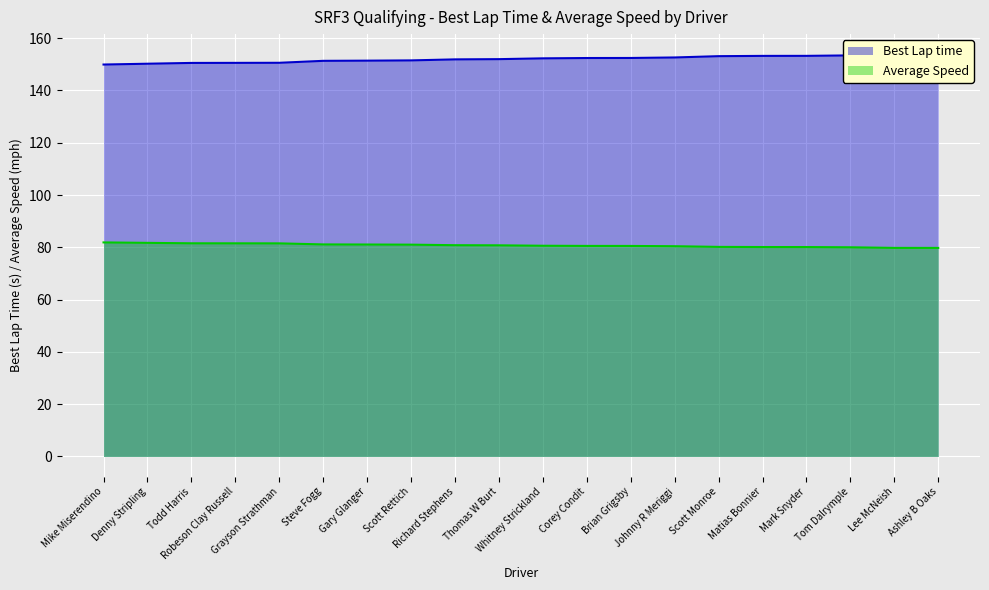

True or false: Best Lap time has a value of 202.1 at Tom Dalrymple.

False